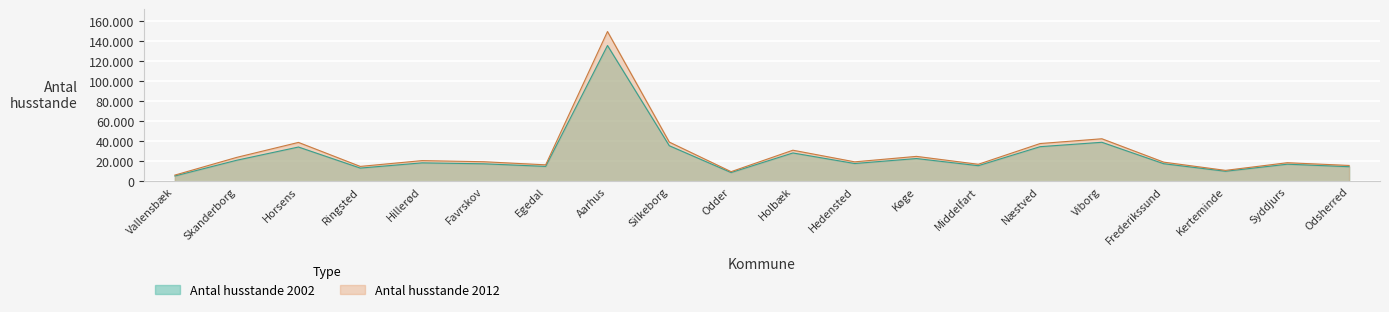

What is the sum of all Antal husstande 2012 values?

573732